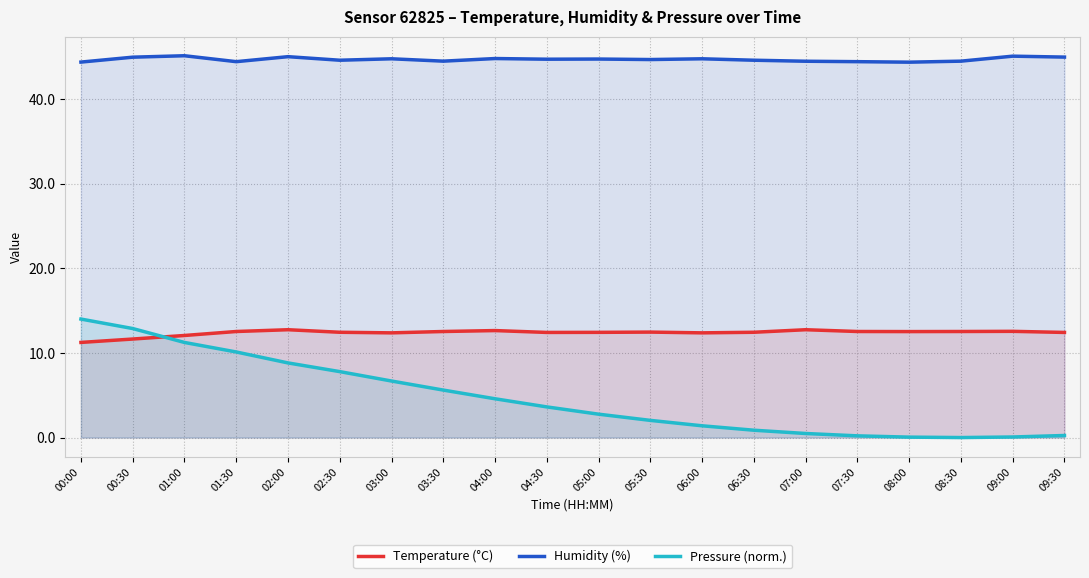

True or false: Pressure (norm.) and Humidity (%) cross at least once.

False